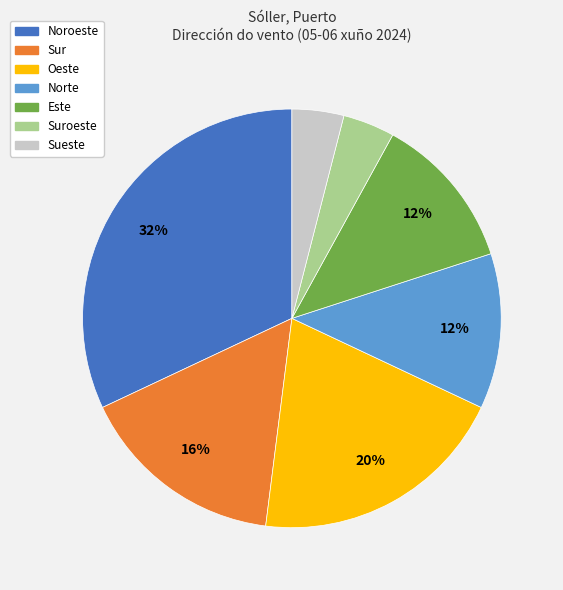

Is there a majority slice in this chart?

No